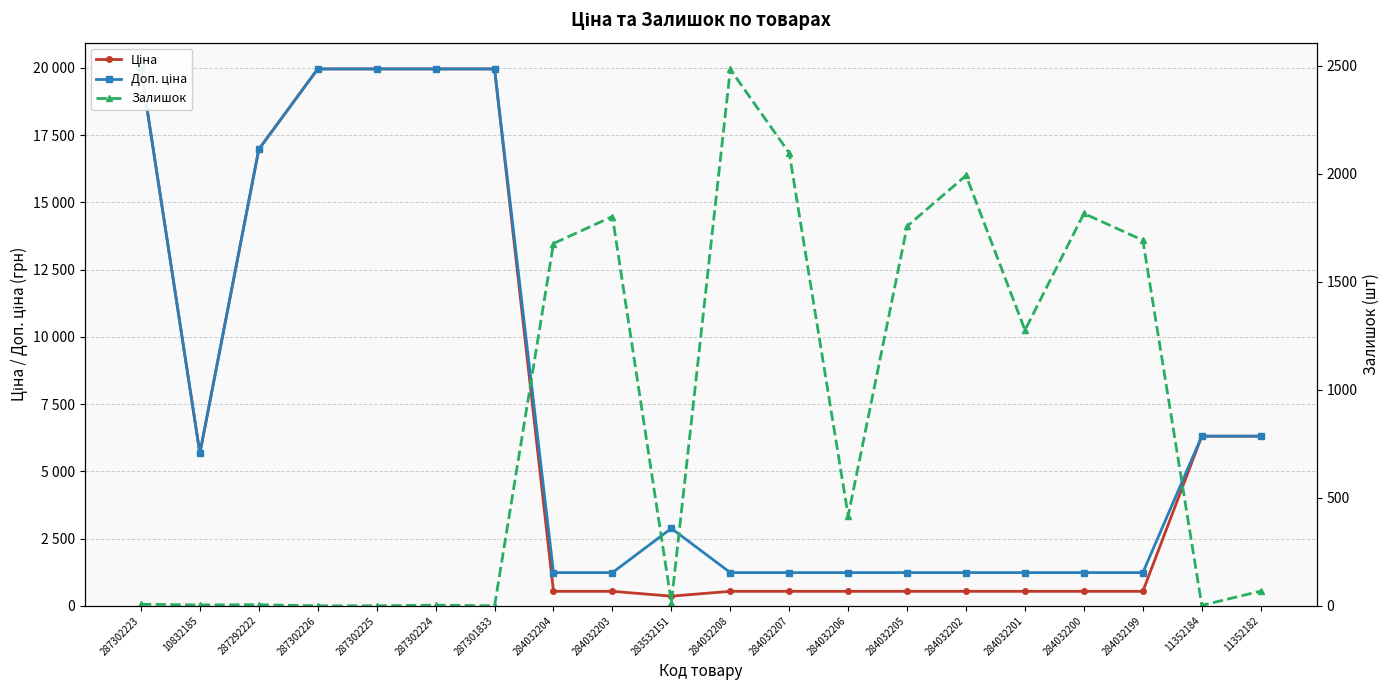

What is the sum of all Ціна values?

140838.4